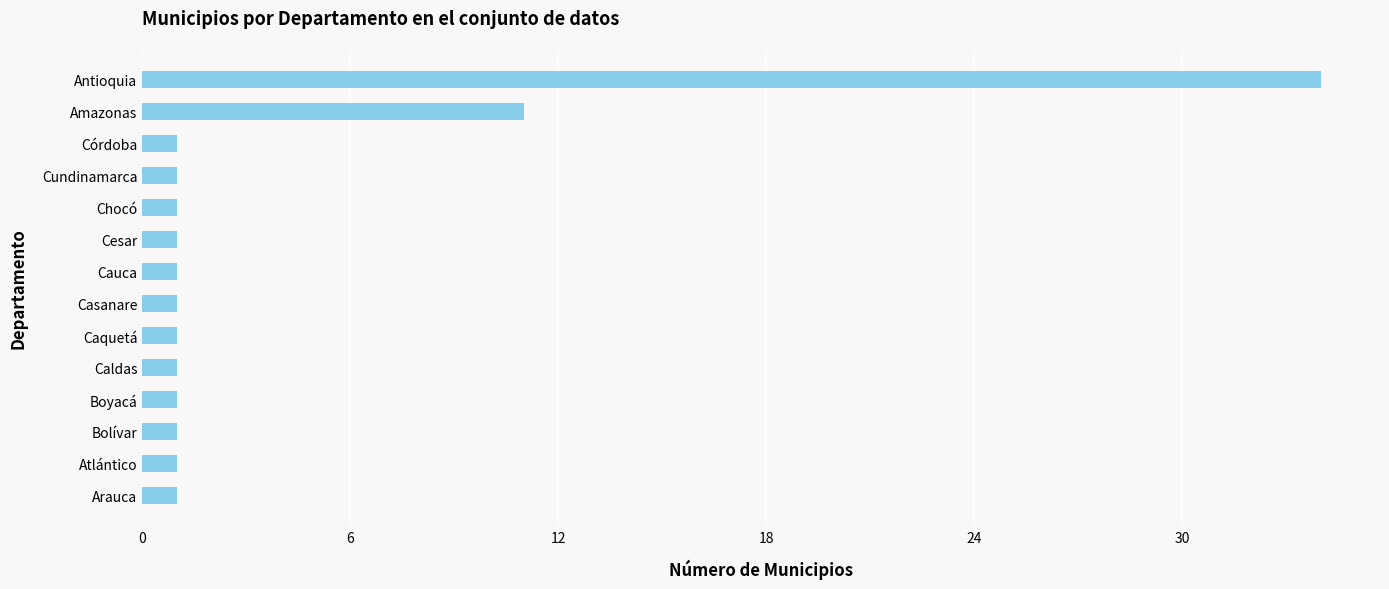

Where is the data nearest to the value 17?

Amazonas